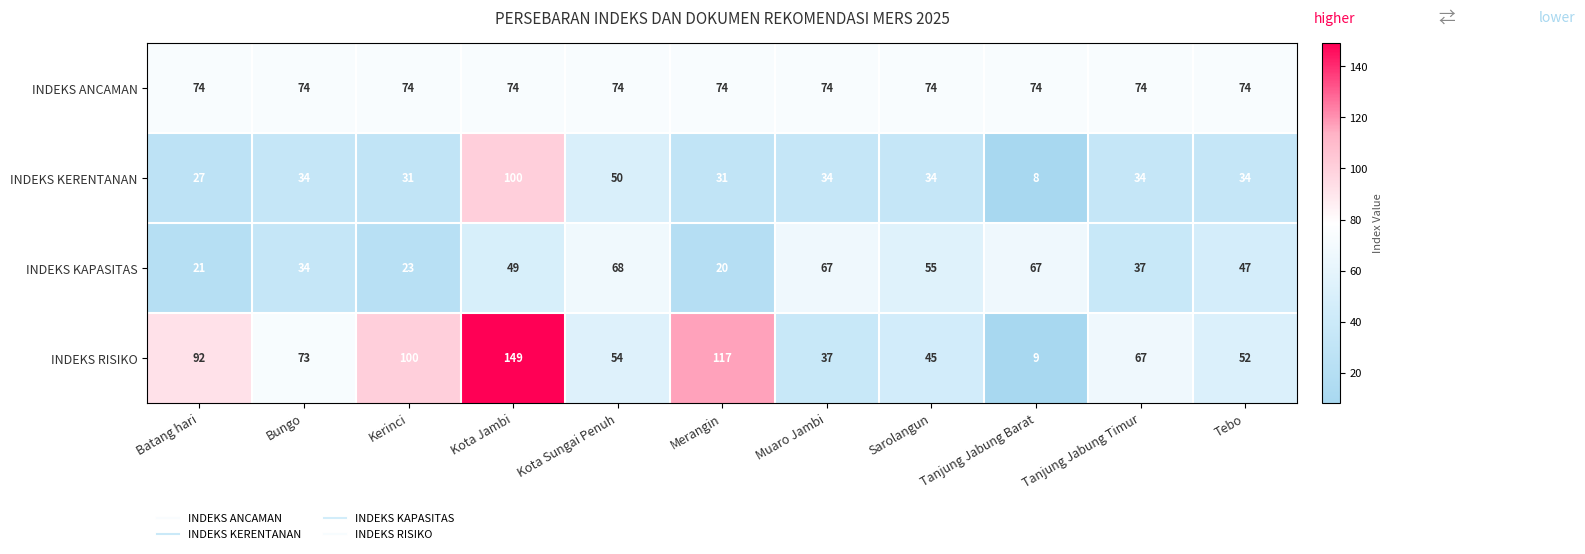

Which category has the lowest value in the INDEKS KERENTANAN series?

Tanjung Jabung Barat